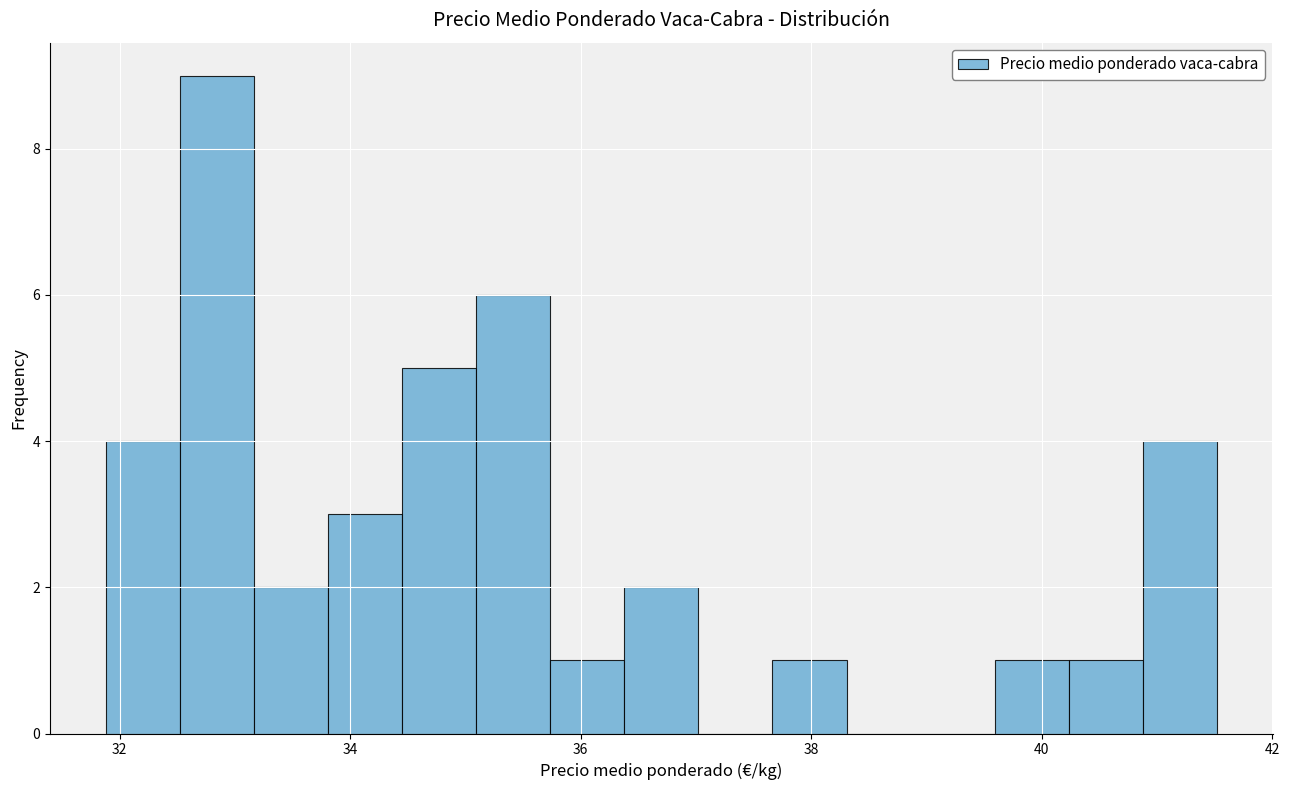

Around what value on the x-axis is the tallest bar? Give the approximate position of its centre, as read against the axis.

32.8